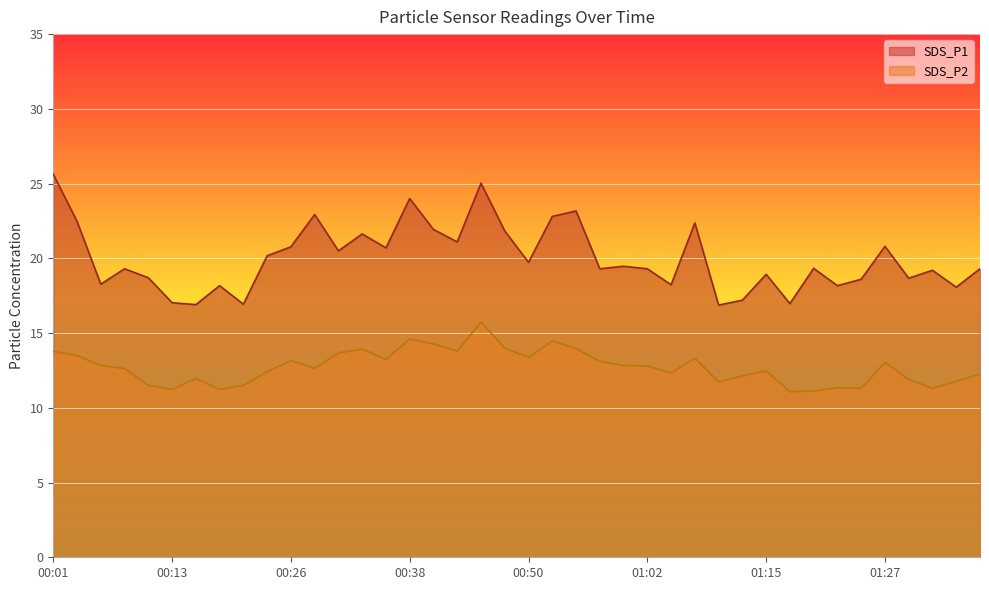

What is the difference between the maximum and minimum values in the SDS_P1 series?

8.8